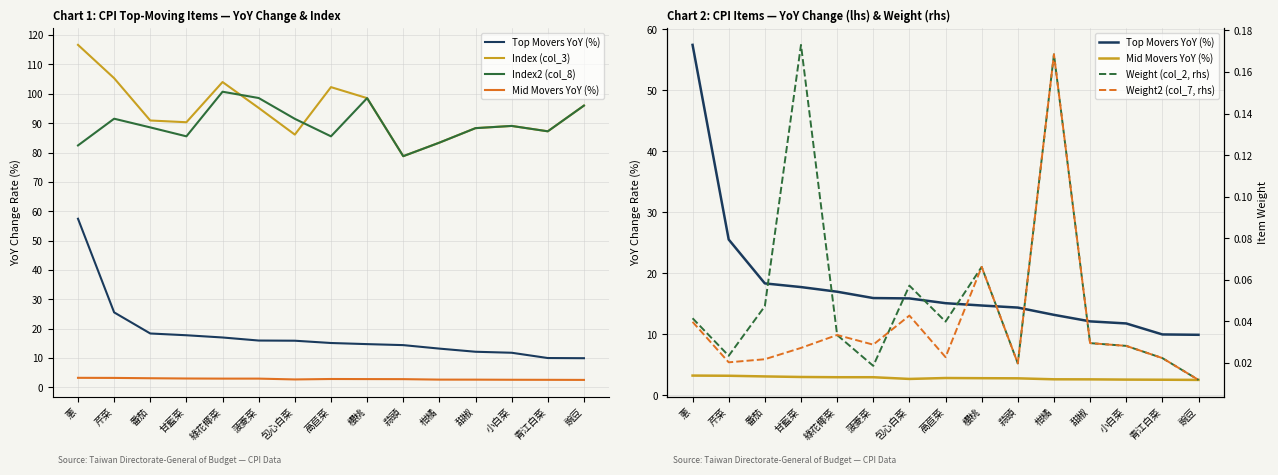

Reading left to right, list all the values displayed in this chart.

Top Movers YoY (%): 57.4	25.6	18.4	17.8	17.0	16.0	15.9	15.1	14.7	14.4	13.2	12.1	11.8	10.0	9.9
Index (col_3): 116.7	105.3	90.9	90.3	104.0	95.2	86.1	102.3	98.5	78.8	83.4	88.3	89.0	87.2	96.0
Index2 (col_8): 82.4	91.5	88.5	85.5	100.7	98.6	91.5	85.5	98.5	78.8	83.4	88.3	89.0	87.2	96.0
Mid Movers YoY (%): 3.3	3.2	3.1	3.0	3.0	3.0	2.7	2.9	2.8	2.8	2.6	2.6	2.6	2.6	2.5
Weight (col_2, rhs): 0.0	0.0	0.0	0.2	0.0	0.0	0.1	0.0	0.1	0.0	0.2	0.0	0.0	0.0	0.0
Weight2 (col_7, rhs): 0.0	0.0	0.0	0.0	0.0	0.0	0.0	0.0	0.1	0.0	0.2	0.0	0.0	0.0	0.0